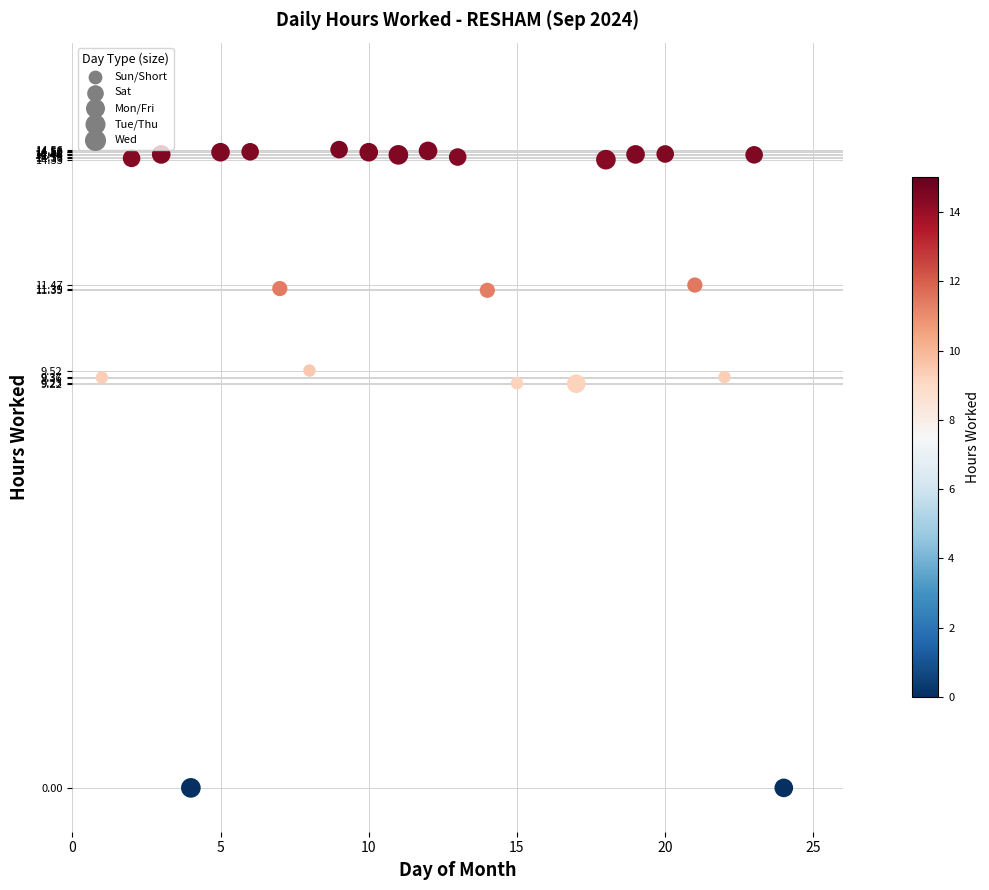

What is the range of Y values (max minus min)?

14.6